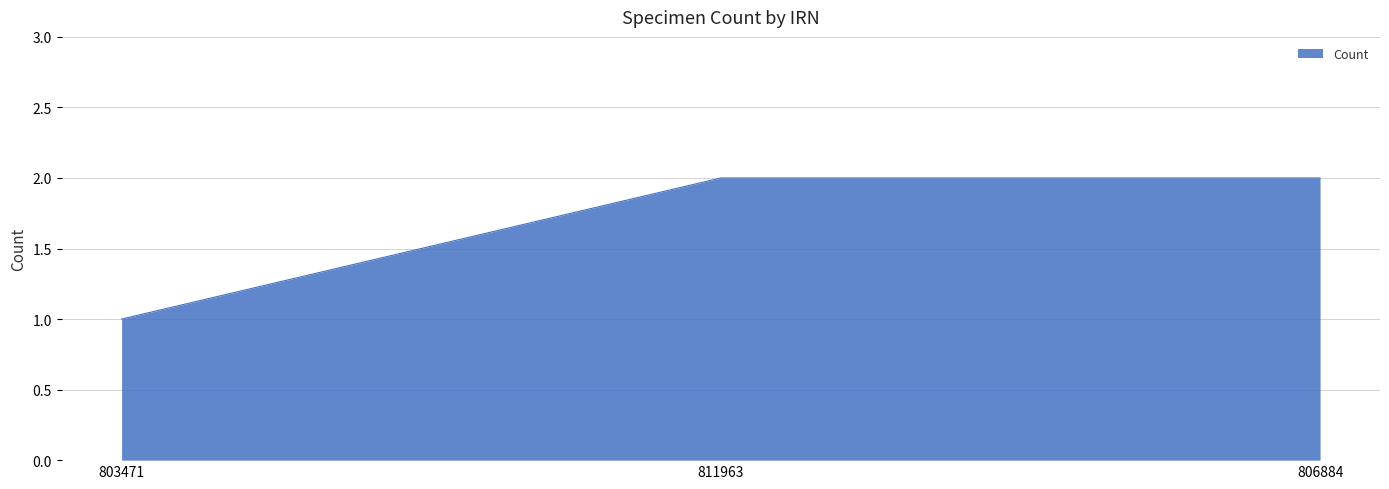

What position from the right is 811963?

2